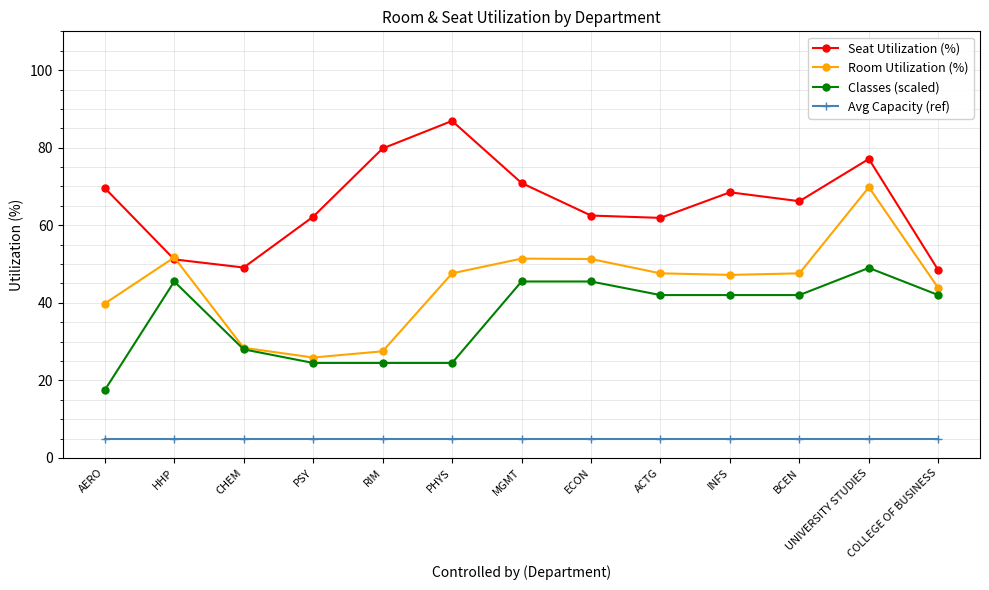

Is the value of Room Utilization (%) at PHYS greater than the value of Avg Capacity (ref) at BCEN?

Yes